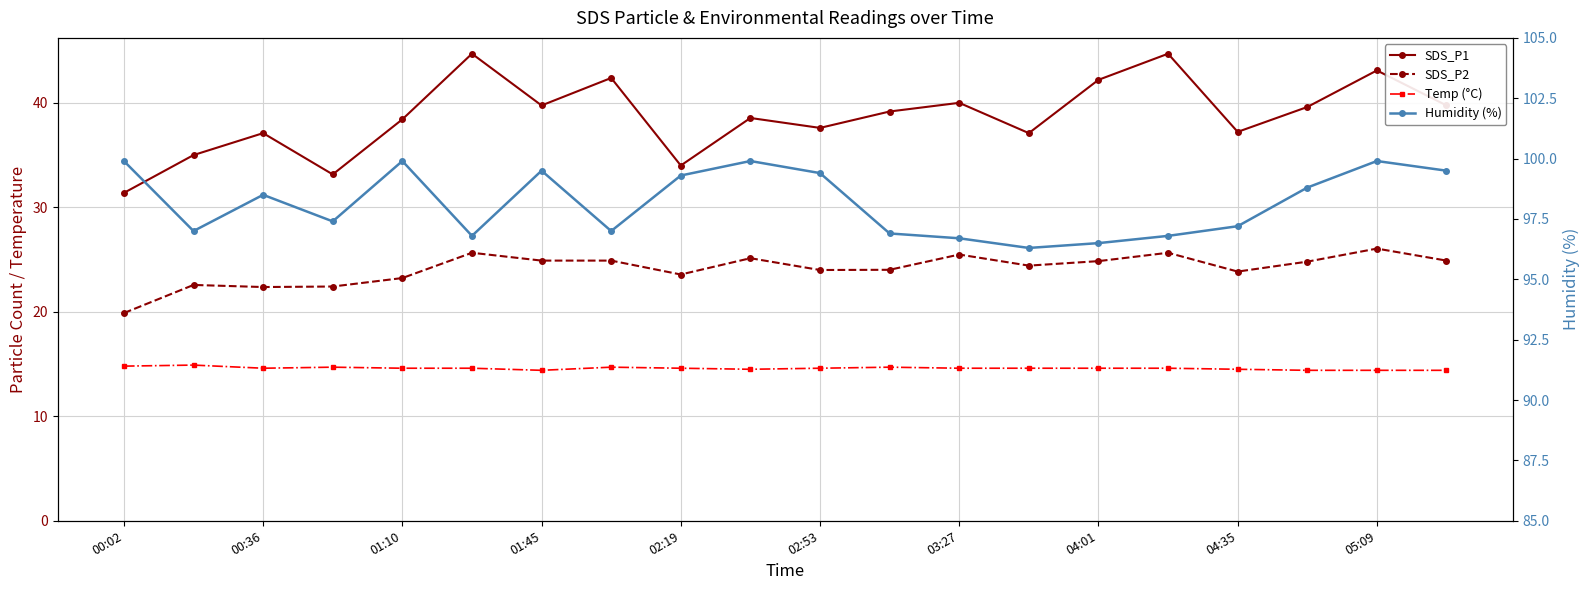

Is it true that Humidity (%) equals 96.8 at 15?

True